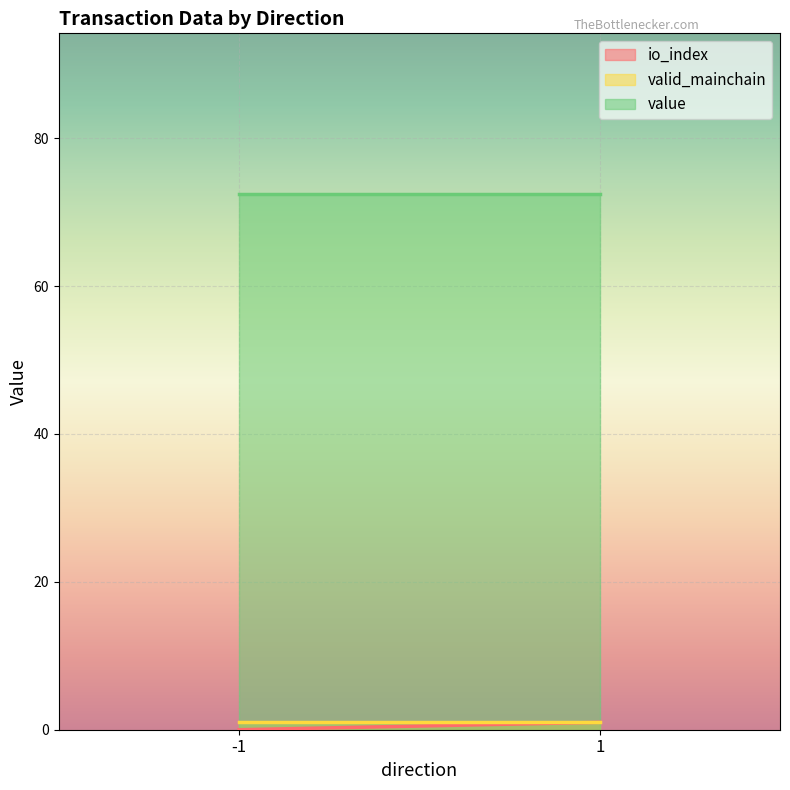

How many categories are shown in the chart?

2